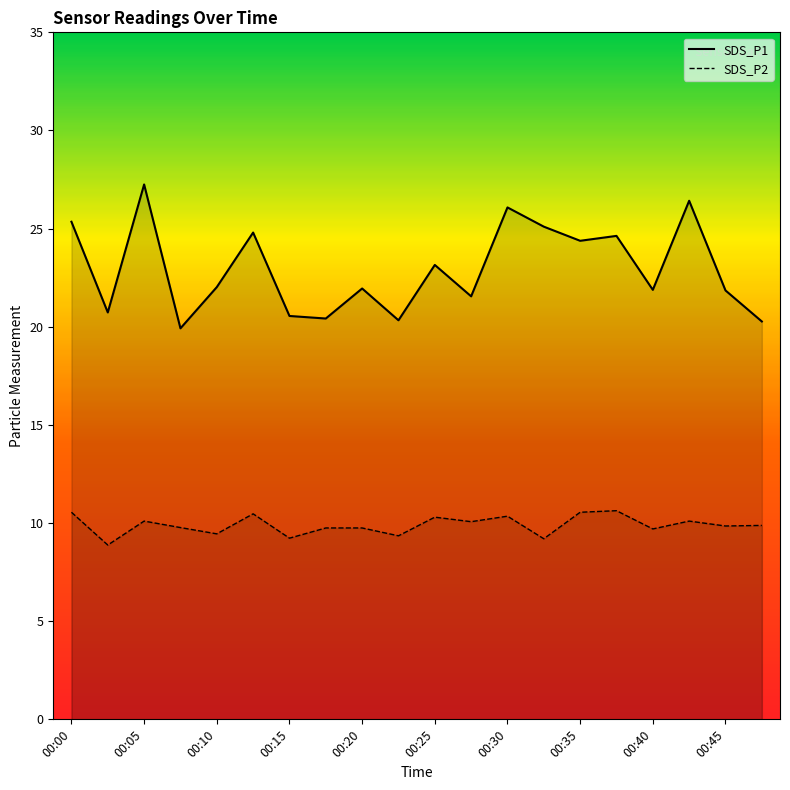

The SDS_P2 series shows 10.3 at 00:25. True or false?

True